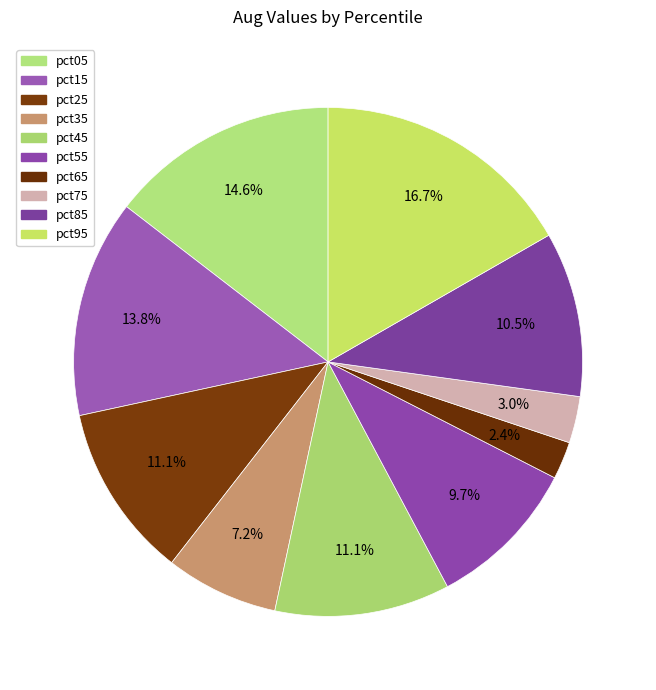

Count the number of slices in the pie.

10